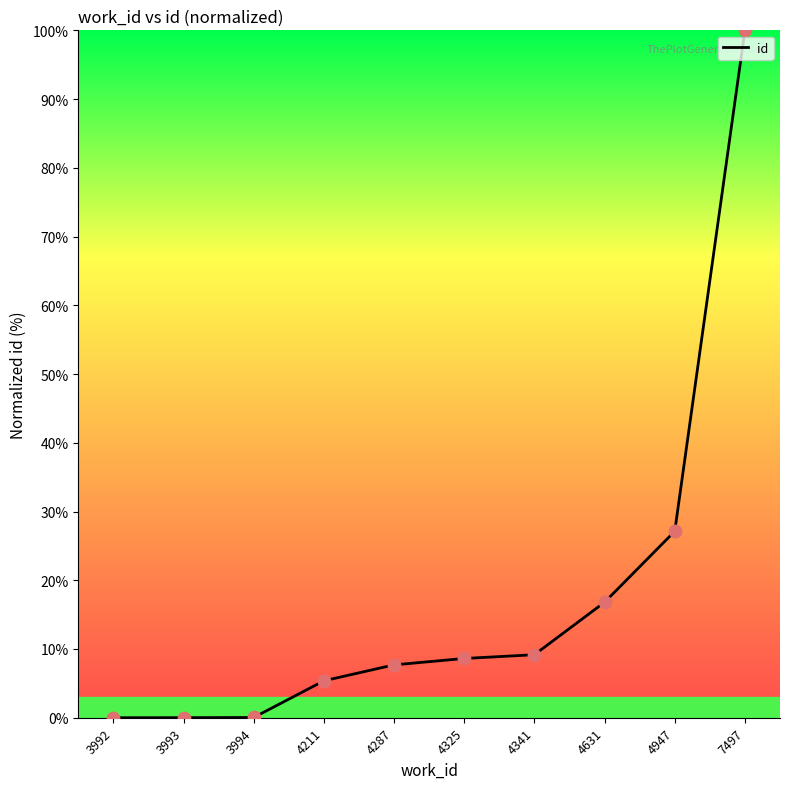

What is the change in value from 3994 to 4211?

+5.3